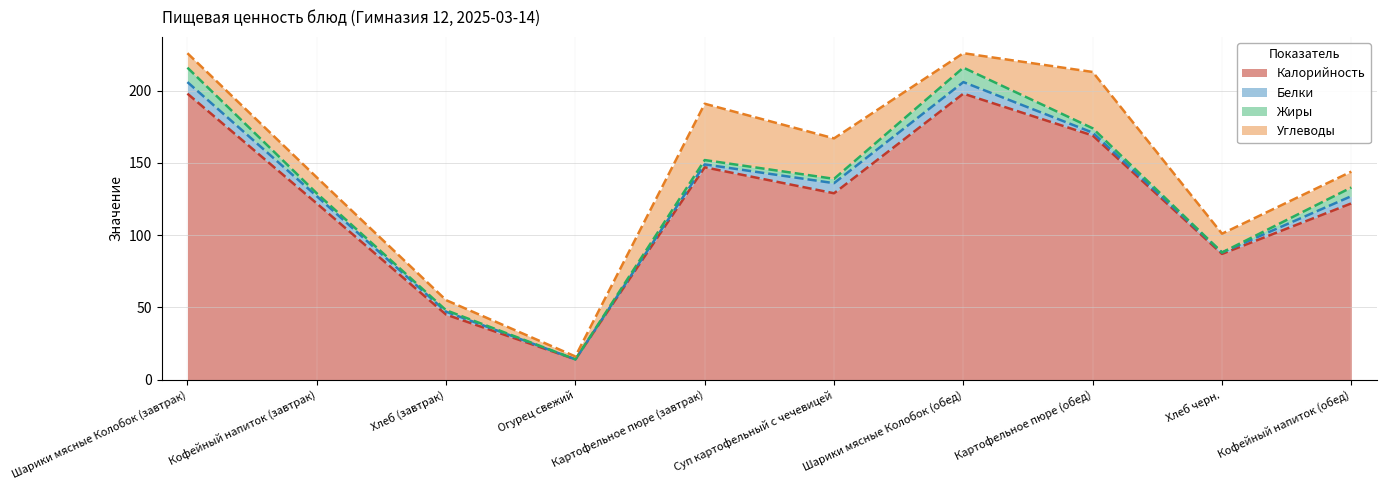

Rank the series at Хлеб черн. from highest to lowest value.

Калорийность, Углеводы, Белки, Жиры